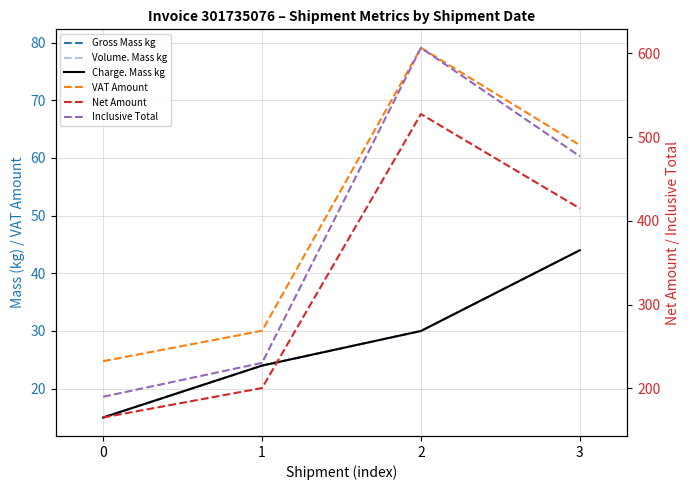

Which has a higher value, 2 or 1?

2